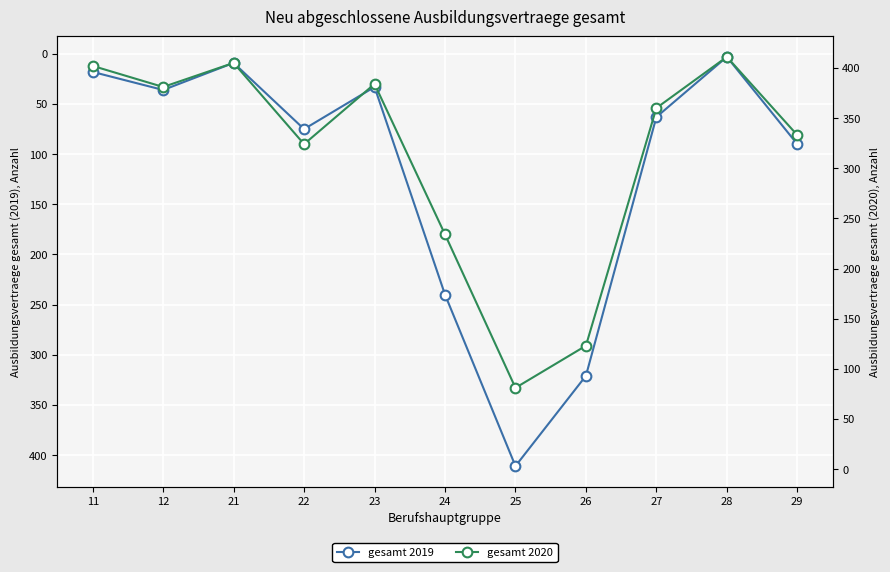

Which has a higher value, 27 or 12?

27